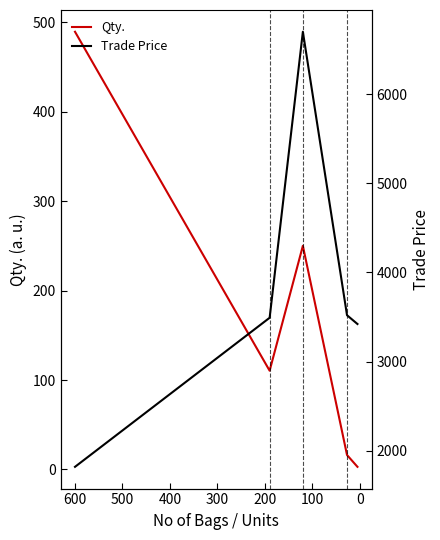

Which series has the largest range (max minus min)?

Trade Price